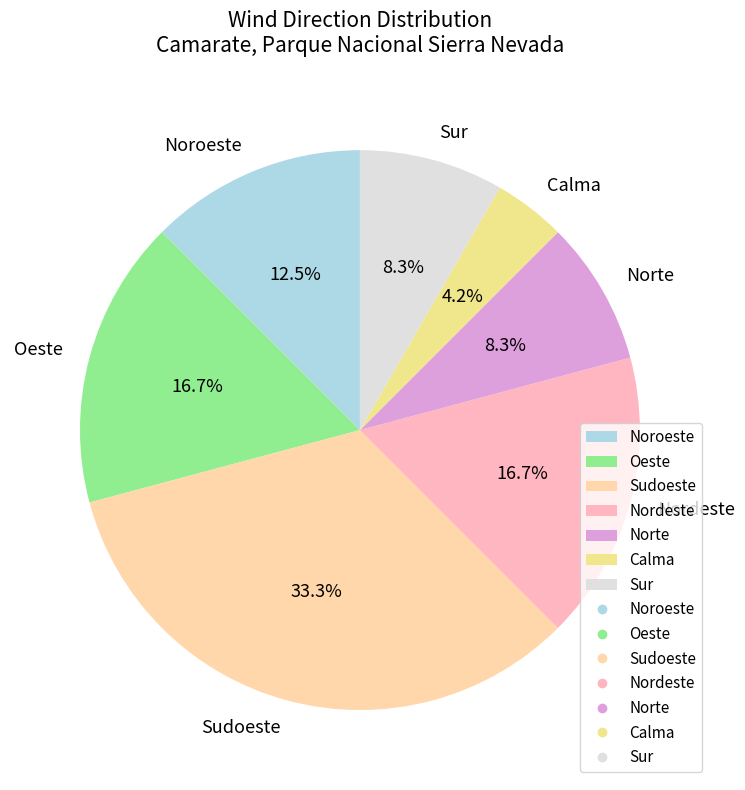

The Sur slice represents 15% of the pie. True or false?

False